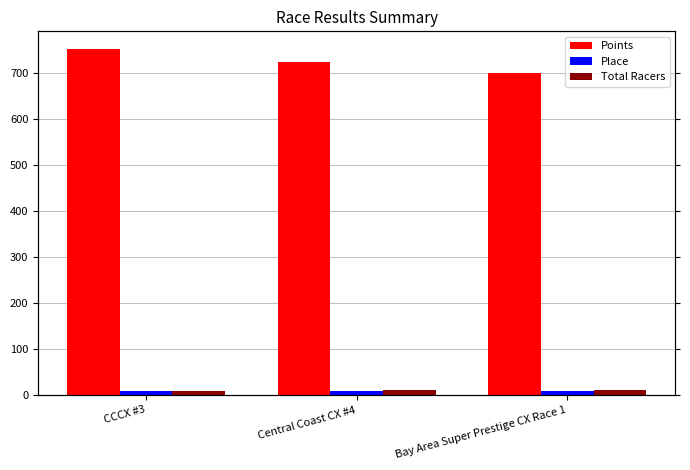

At Central Coast CX #4, list the series in order from smallest to largest.

Place, Total Racers, Points